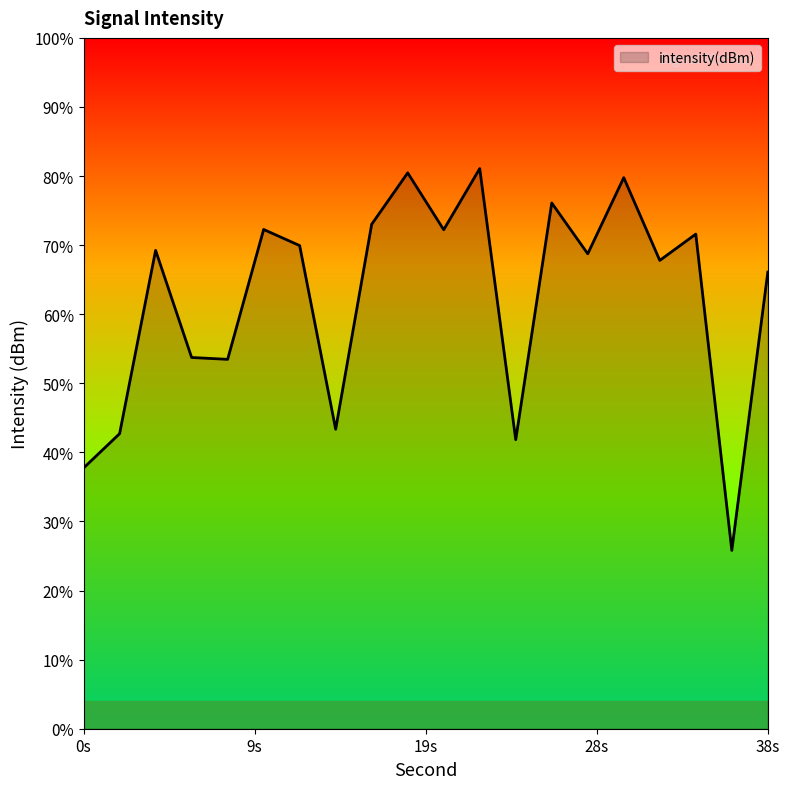

What is the change in value from 8 to 14?

-3.5